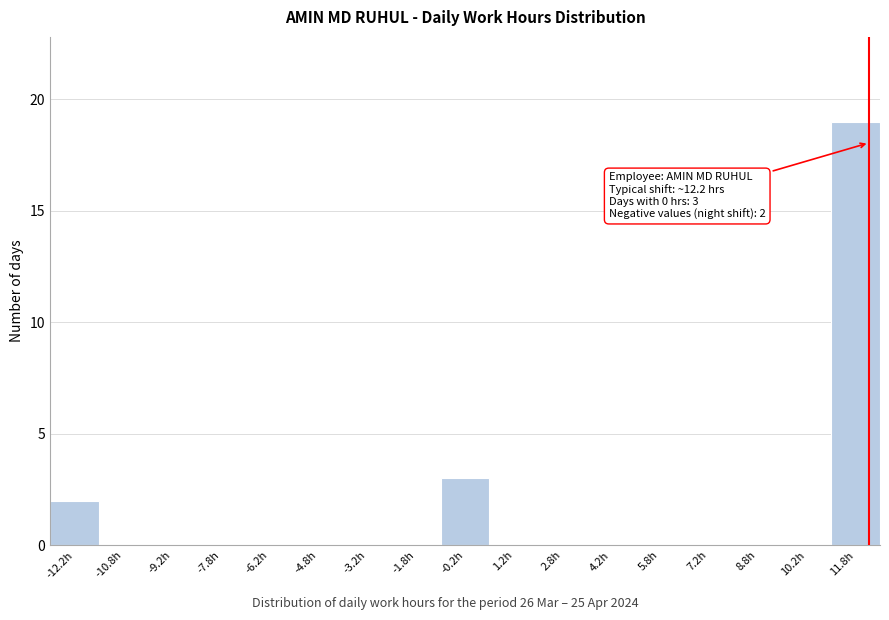

Over which range of the x-axis is the bar tallest?

11.0 to 12.5